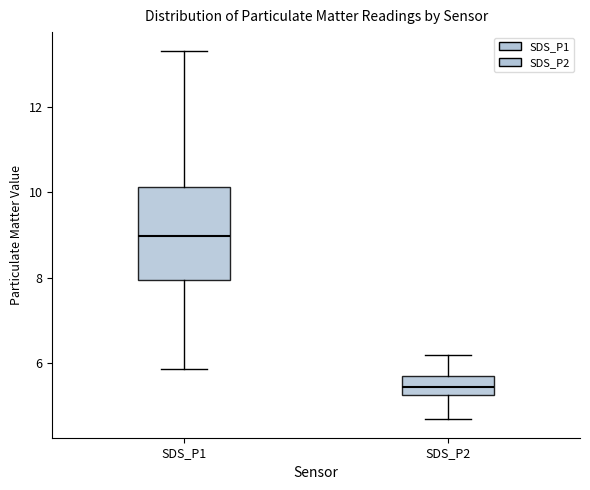

Reading left to right, read every box against the y-axis: the position of its median line, the range the box covers, and the ends of its whiskers. The values are not printed on the chart, so give them approximately, as read against the axis.

SDS_P1: median 9.0, box 8.0 to 10.2, whiskers 5.8 to 13.4
SDS_P2: median 5.4, box 5.2 to 5.6, whiskers 4.6 to 6.2